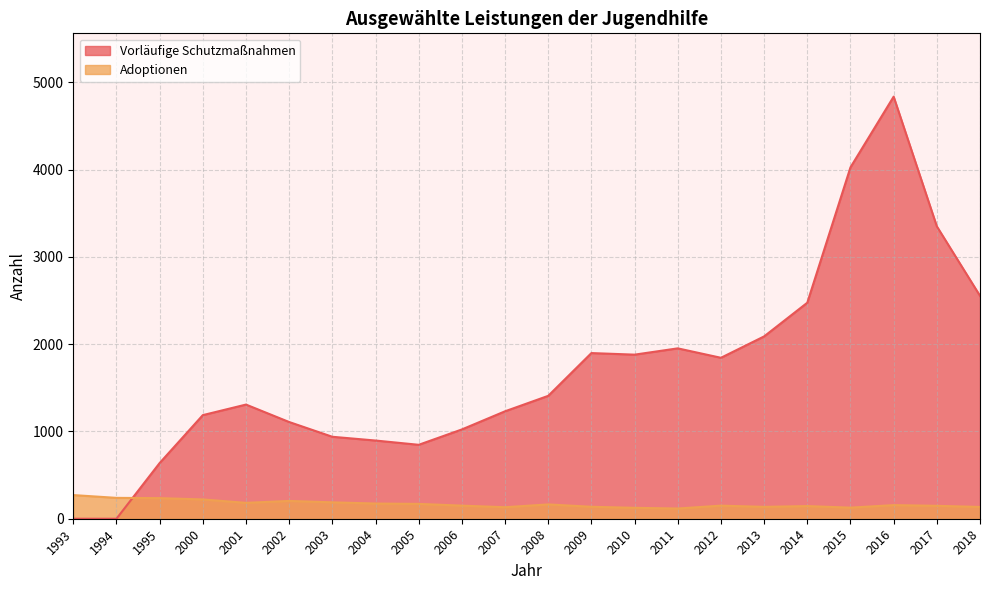

Which has a higher value, 1994 or 2006?

2006